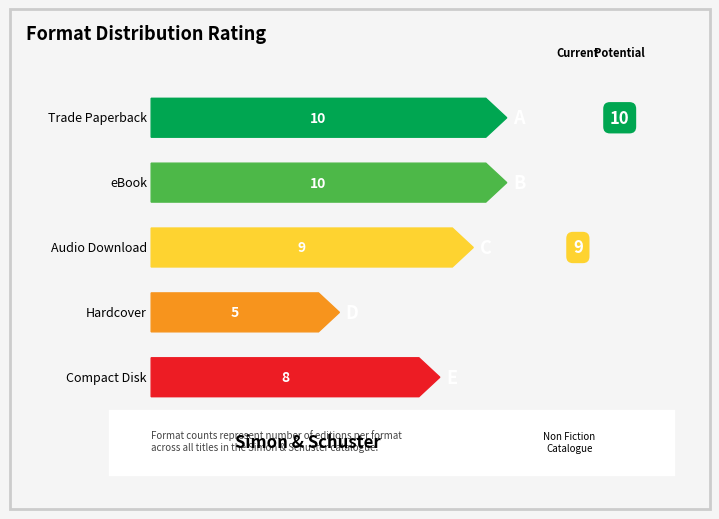

True or false: the data shows 10 at Bully Pulpit.

False